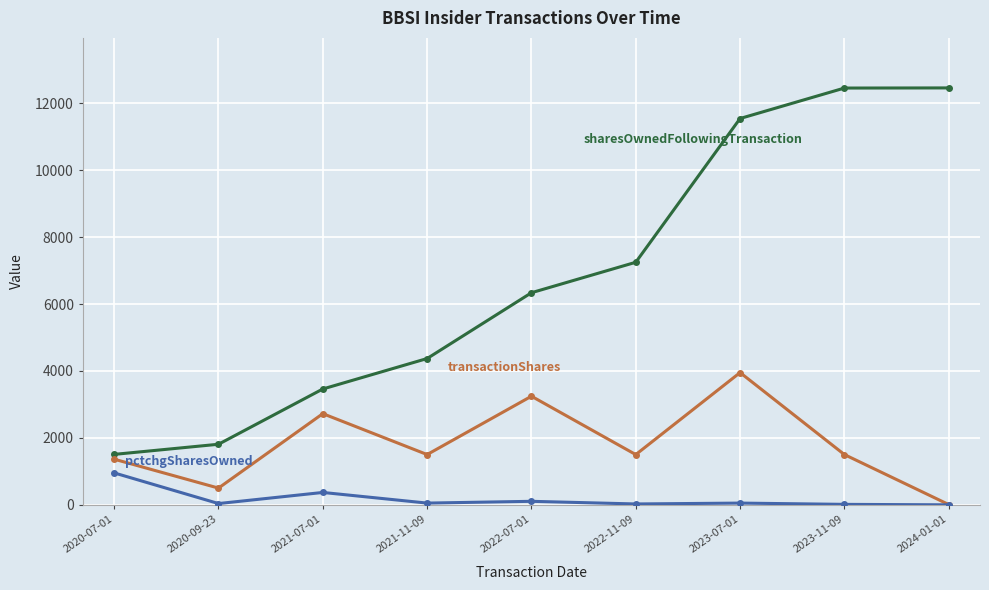

What is the label of the 7th point from the left?

2023-07-01